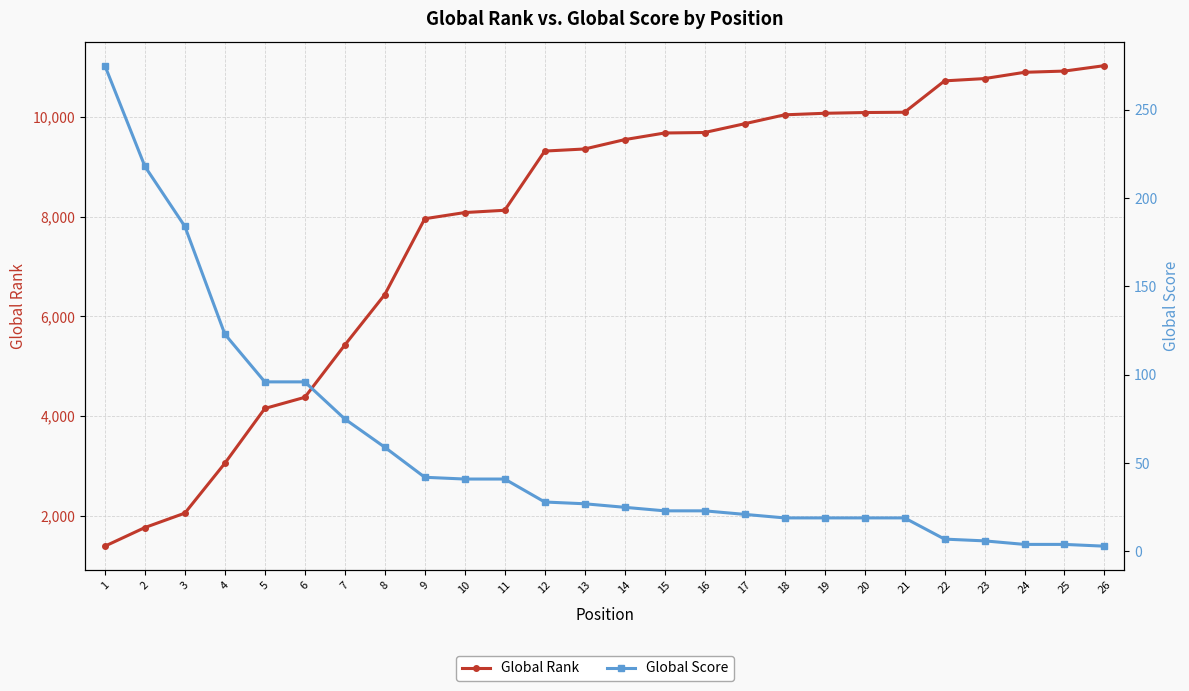

Reading right to left, what are all the values shown in this chart?

Global Rank: 26=11036	25=10927	24=10902	23=10776	22=10730	21=10100	20=10094	19=10079	18=10048	17=9869	16=9693	15=9683	14=9550	13=9362	12=9320	11=8131	10=8085	9=7961	8=6438	7=5424	6=4374	5=4150	4=3049	3=2048	2=1758	1=1384
Global Score: 26=3	25=4	24=4	23=6	22=7	21=19	20=19	19=19	18=19	17=21	16=23	15=23	14=25	13=27	12=28	11=41	10=41	9=42	8=59	7=75	6=96	5=96	4=123	3=184	2=218	1=275